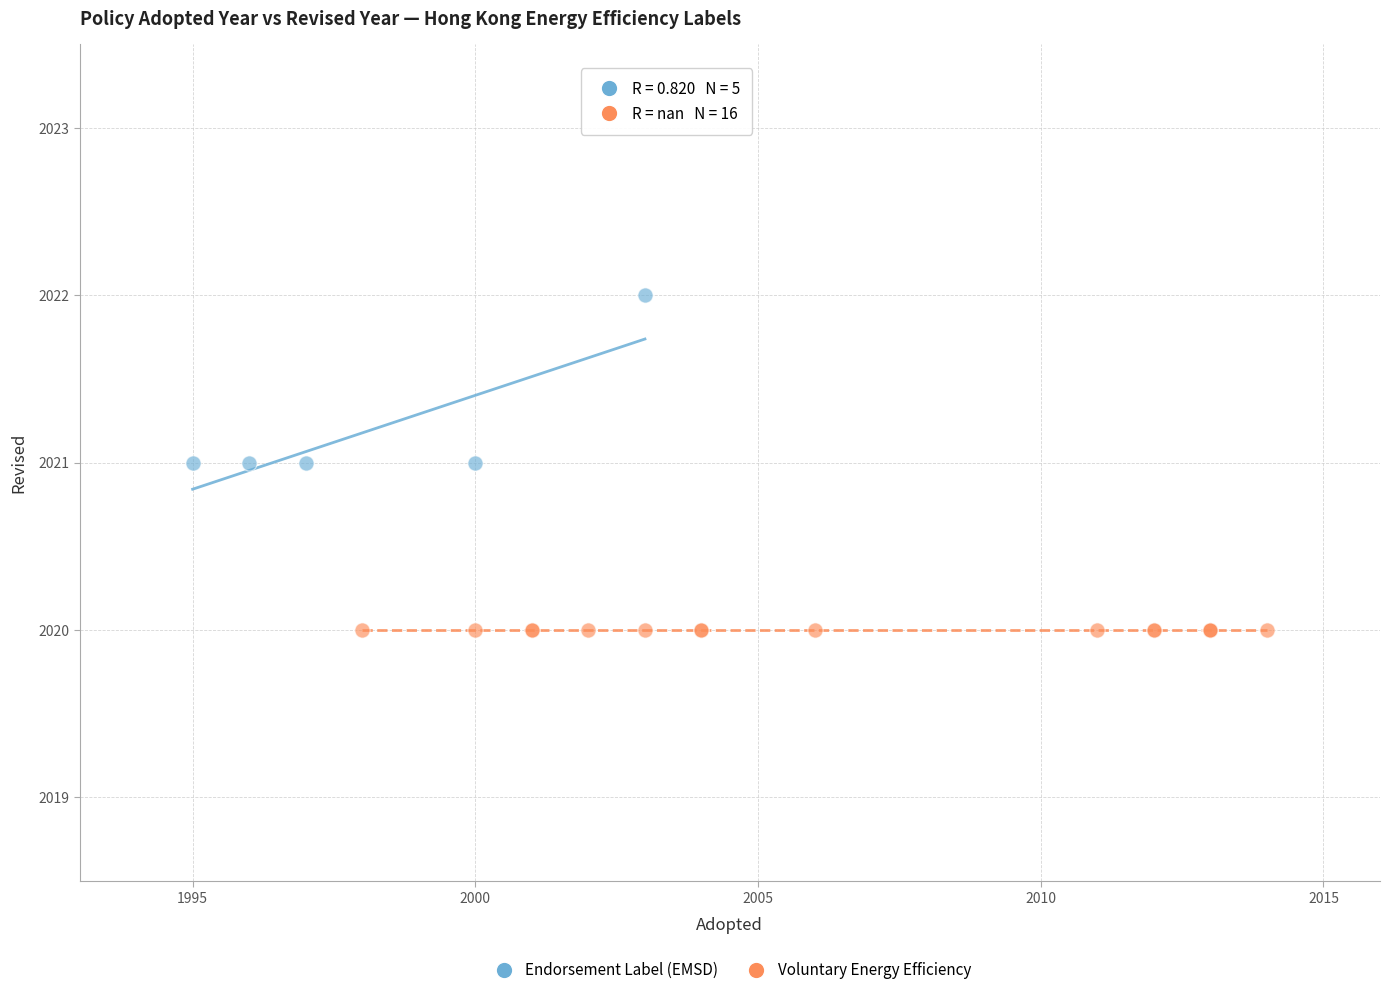

Which series contains the lowest Y value?

Voluntary Energy Efficiency